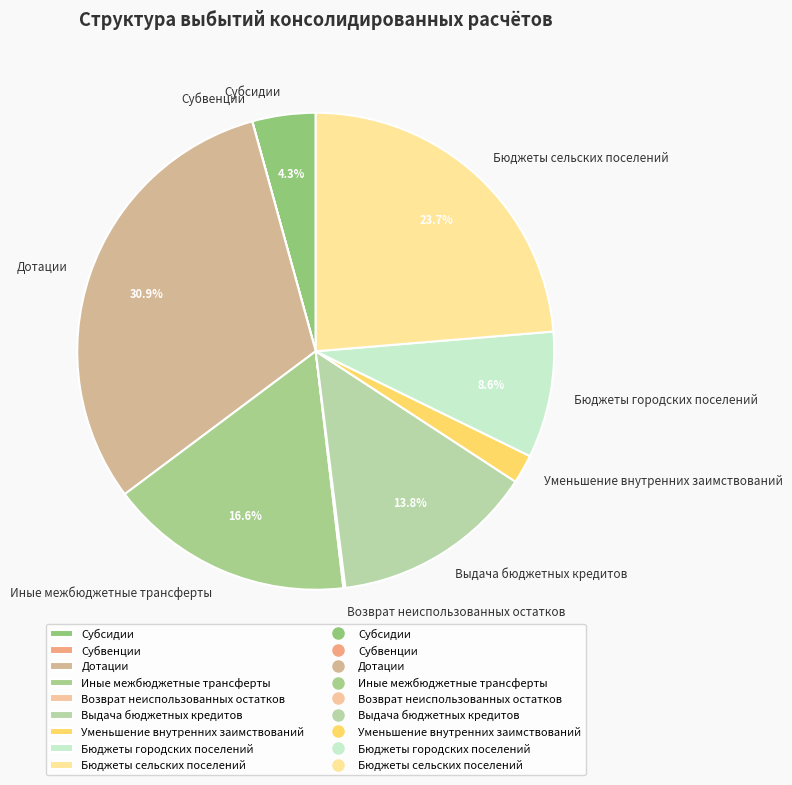

Between Уменьшение внутренних заимствований and Бюджеты городских поселений, which is larger?

Бюджеты городских поселений